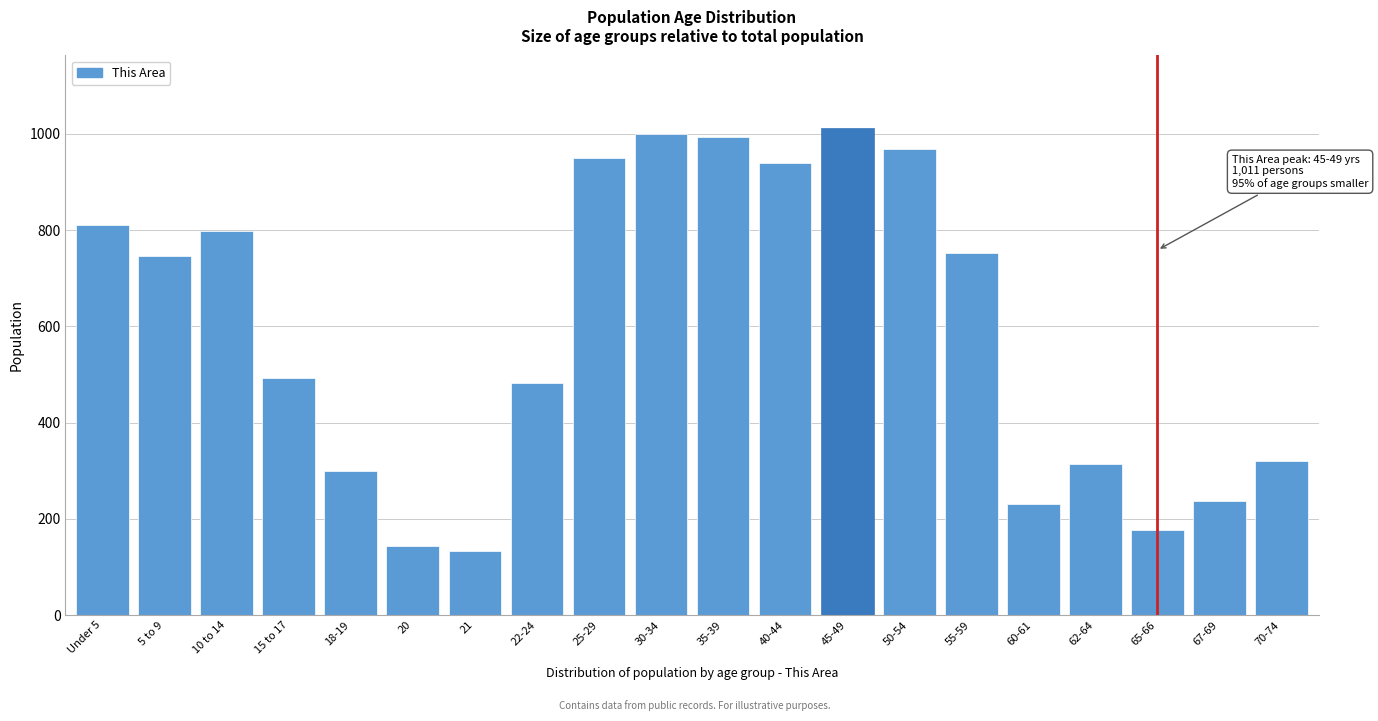

Reading left to right, list all the values displayed in this chart.

Under 5=810	5 to 9=746	10 to 14=798	15 to 17=493	18-19=300	20=143	21=133	22-24=482	25-29=950	30-34=999	35-39=994	40-44=939	45-49=1011	50-54=968	55-59=752	60-61=231	62-64=313	65-66=176	67-69=237	70-74=320